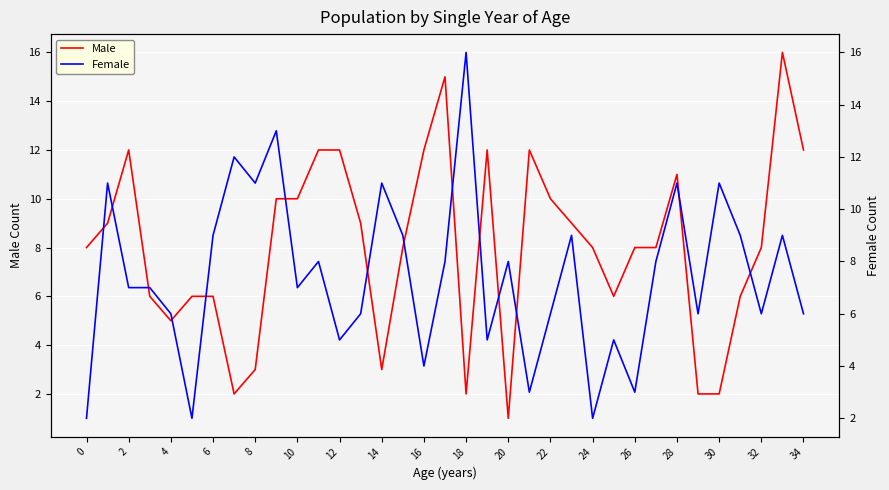

How many times do Female and Male cross each other?

13